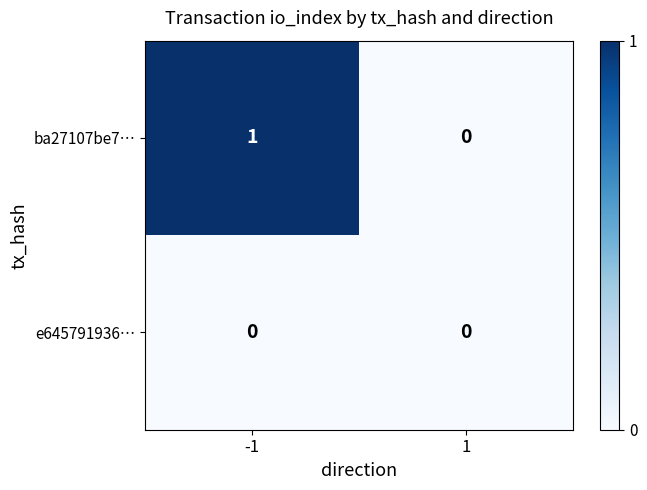

Between -1 and 1, which series saw the biggest shift?

ba27107be7…